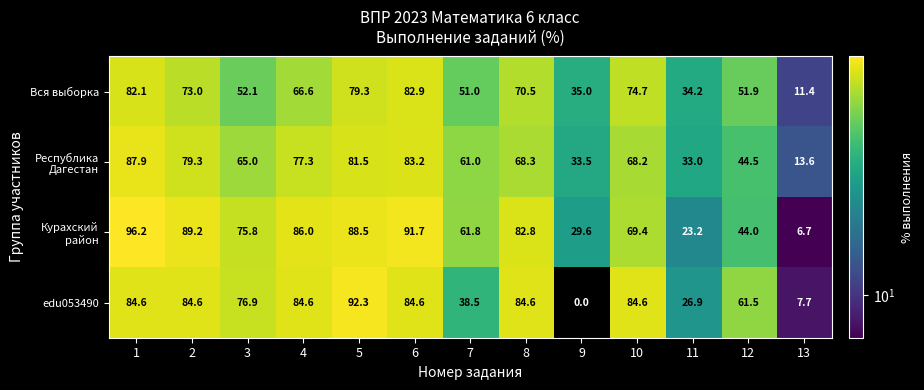

Which series has the widest spread of values?

edu053490